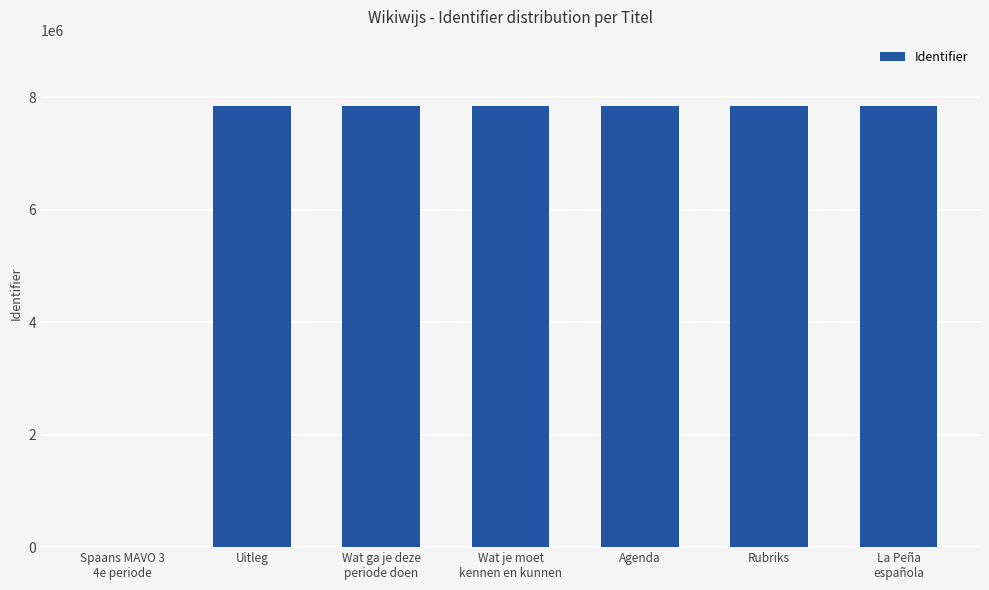

Count the number of data series in this chart.

1